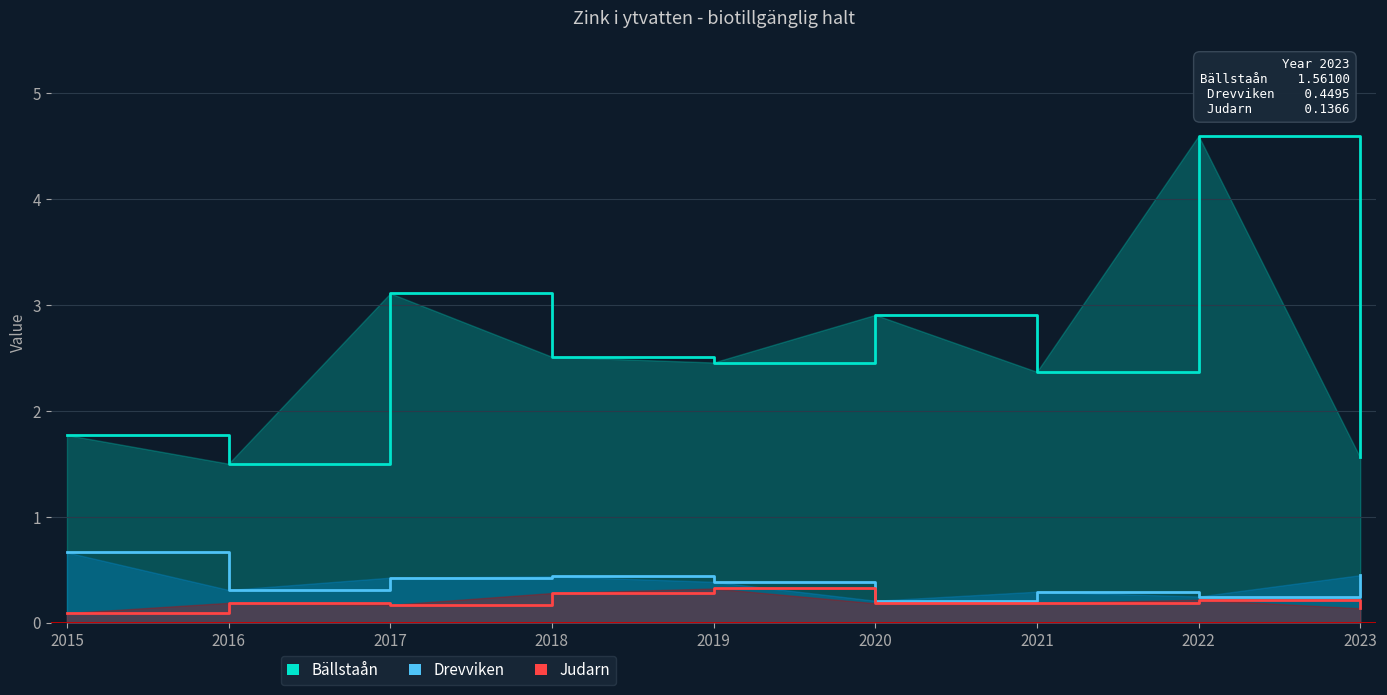

Does the chart have visible grid lines?

Yes